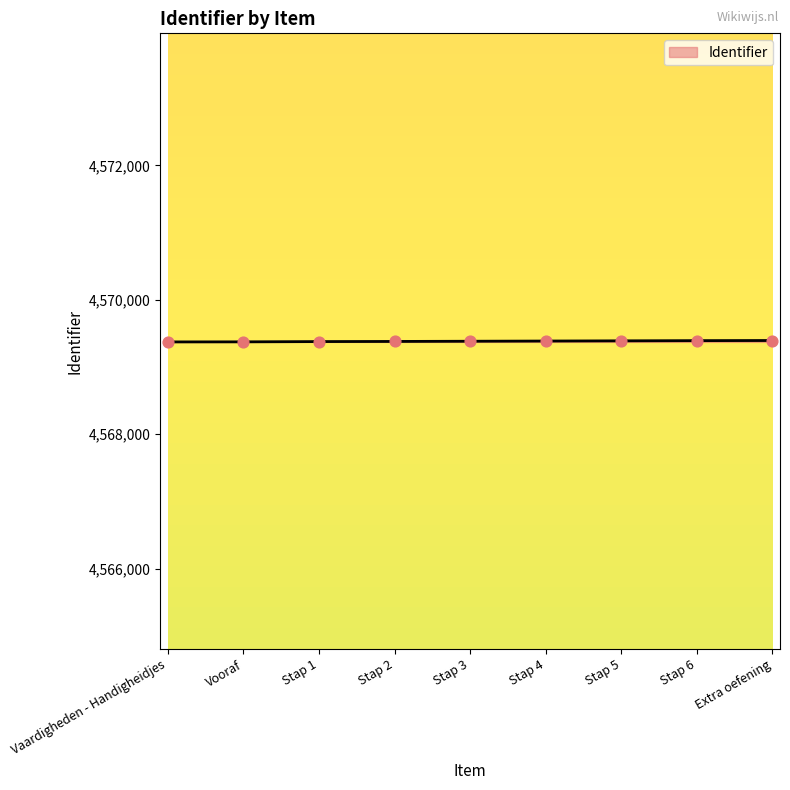

Approximately how many times larger is the value at Stap 1 compared to Stap 6?

1.0